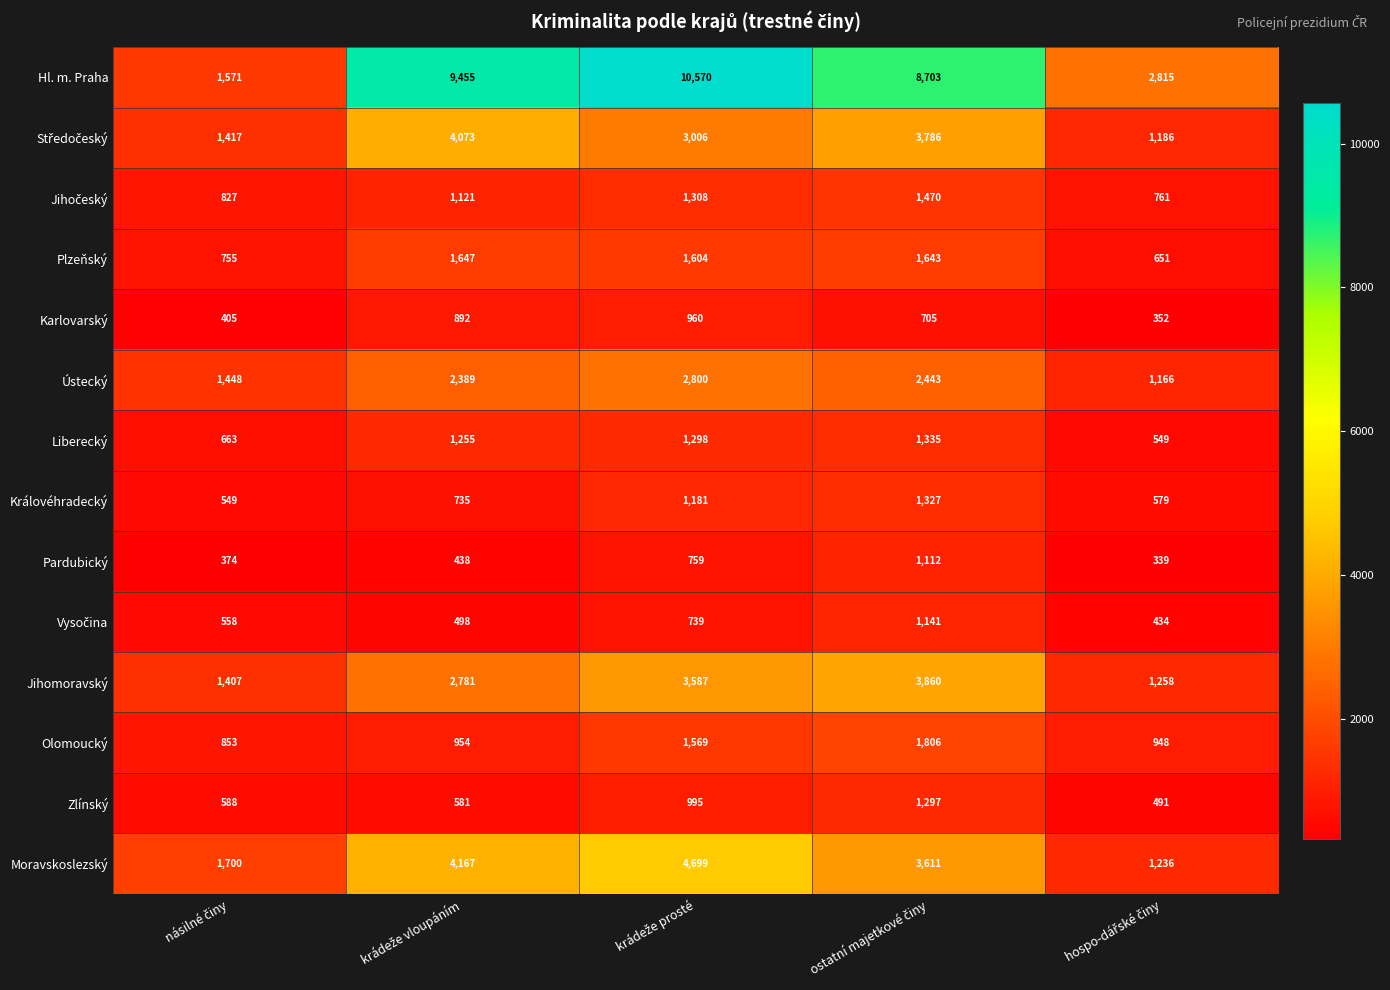

What is the greatest value displayed?

10570